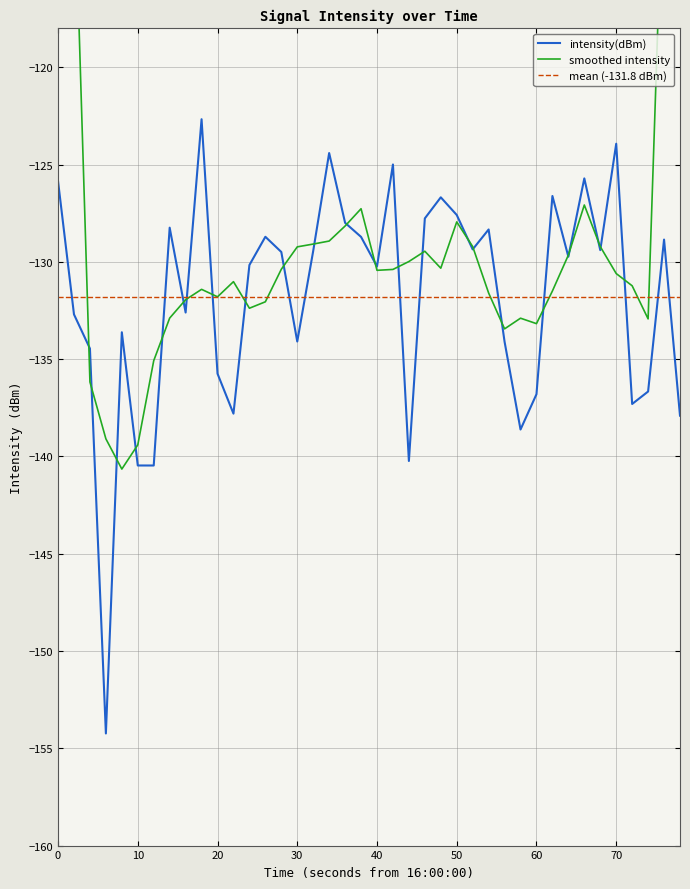

The value of intensity(dBm) at 20 is -135.7. True or false?

True